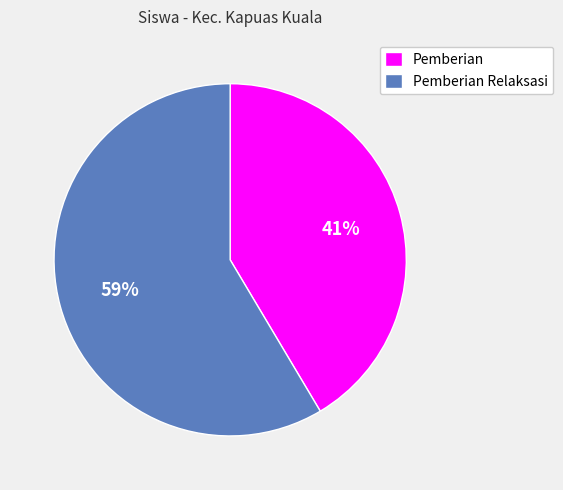

Does any single category account for the majority?

Yes